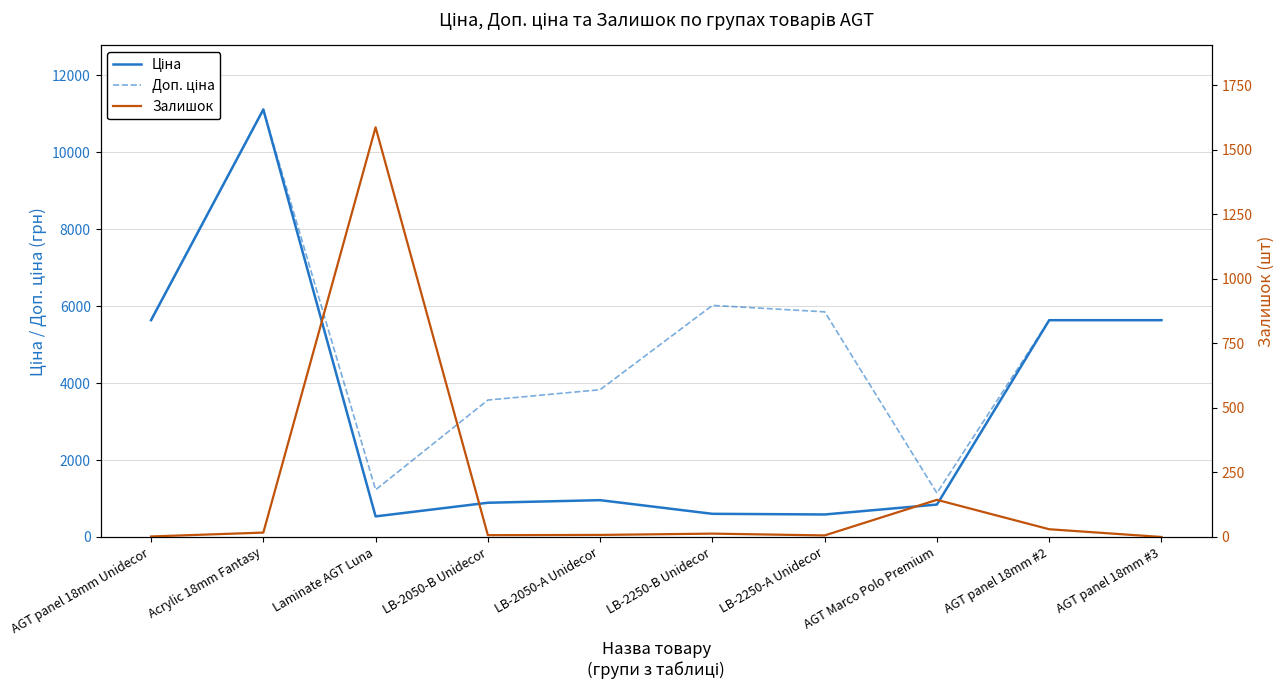

Where does the Ціна series first go above 957?

AGT panel 18mm Unidecor